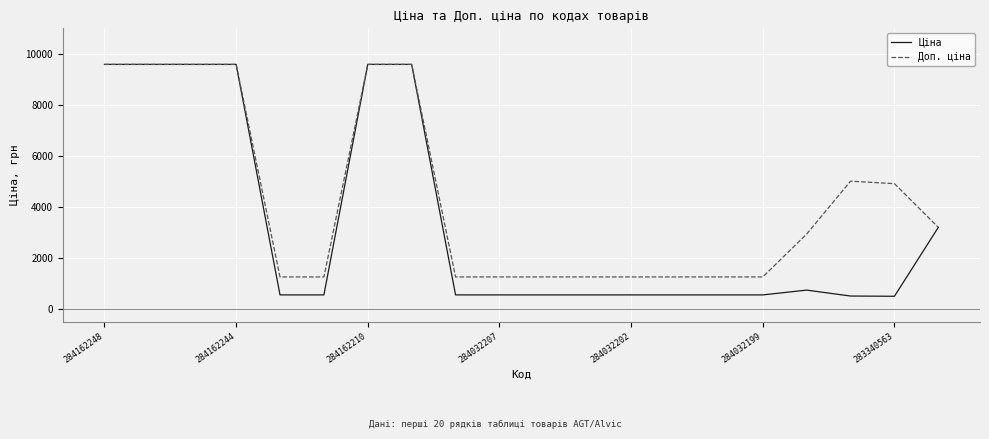

What is the difference between the maximum and minimum values in the Доп. ціна series?

8336.3